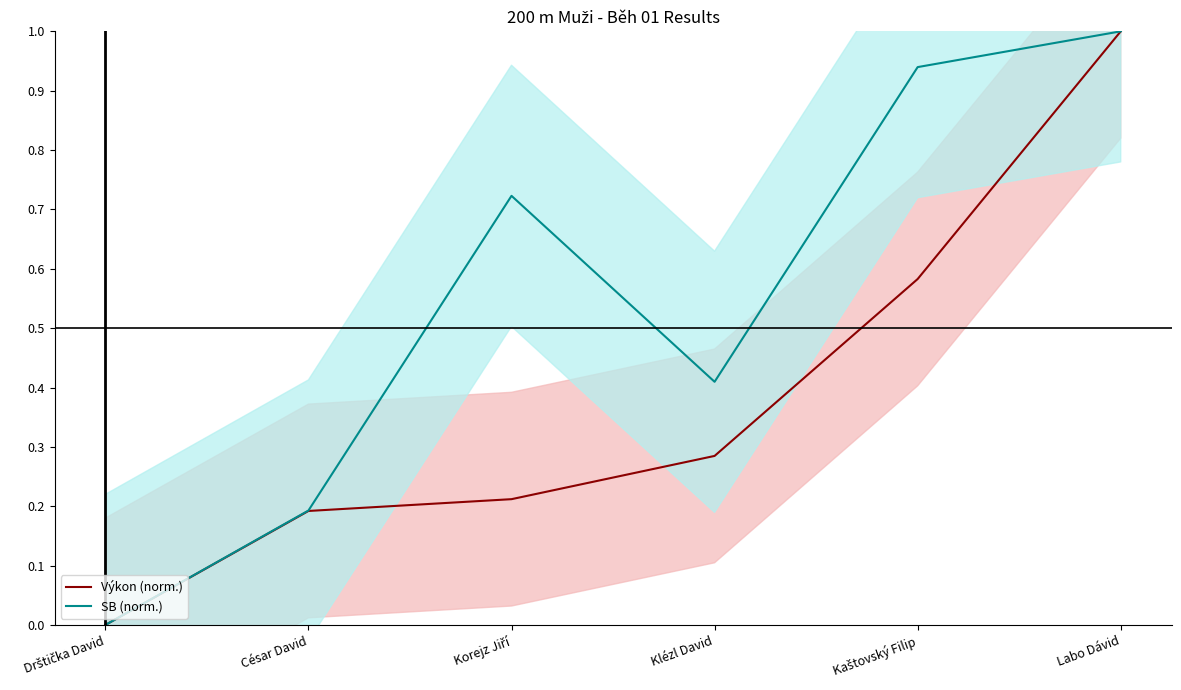

True or false: SB (norm.) and Výkon (norm.) cross at least once.

False